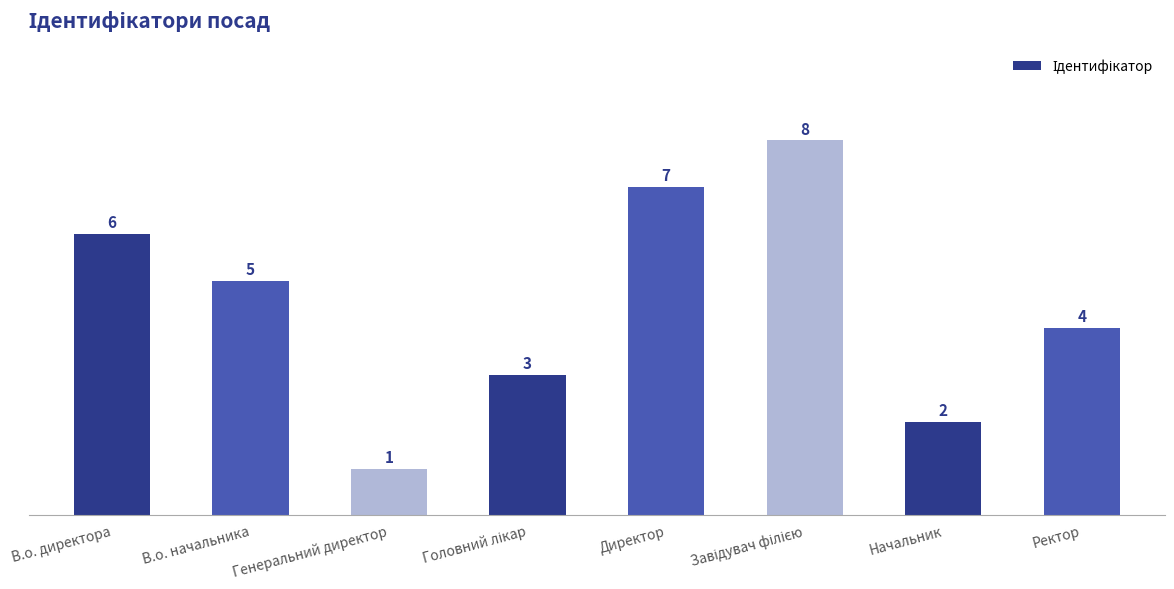

The value at В.о. директора is 3. True or false?

False